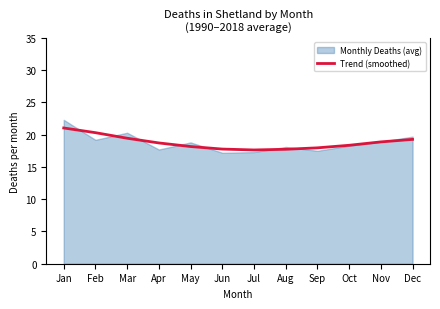

What is the smallest value displayed?

17.6